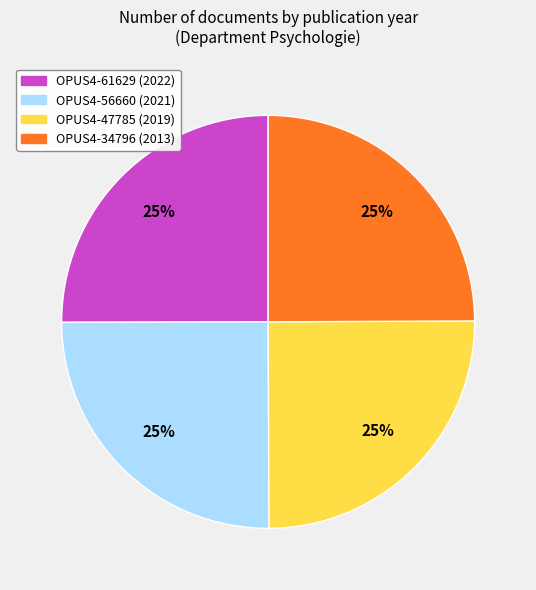

Is there any slice that represents more than half of the pie?

No